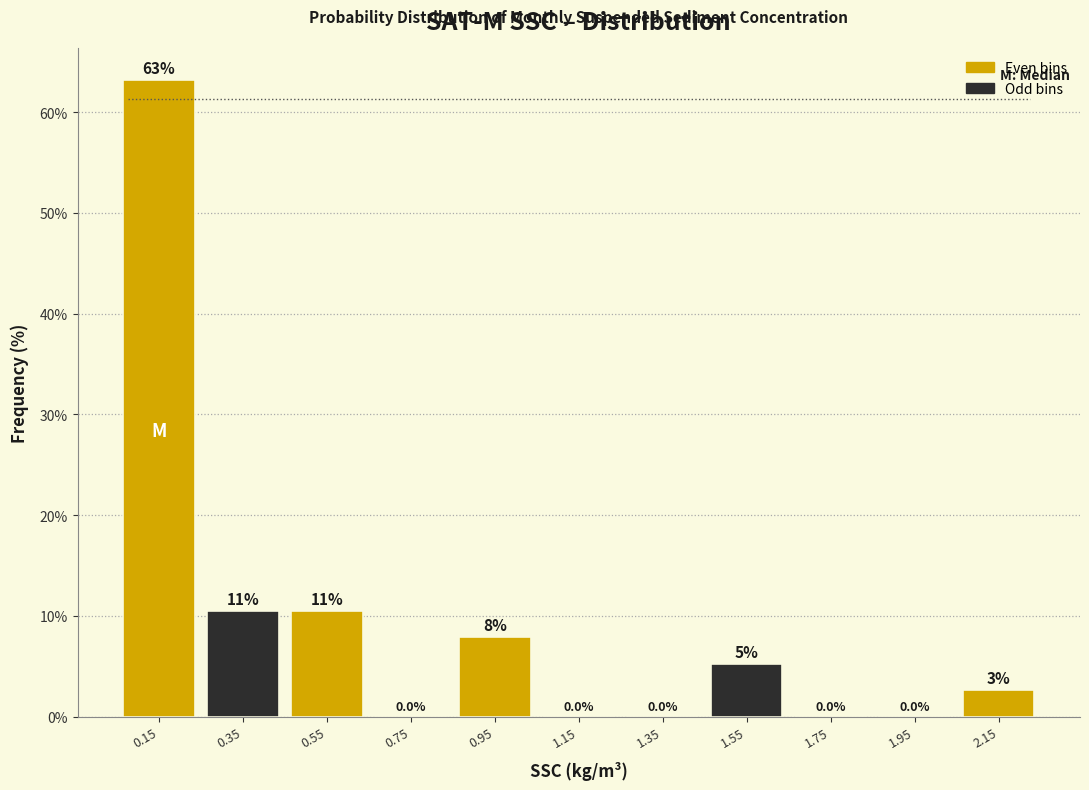

Over which range of the x-axis is the bar tallest?

0.05 to 0.25